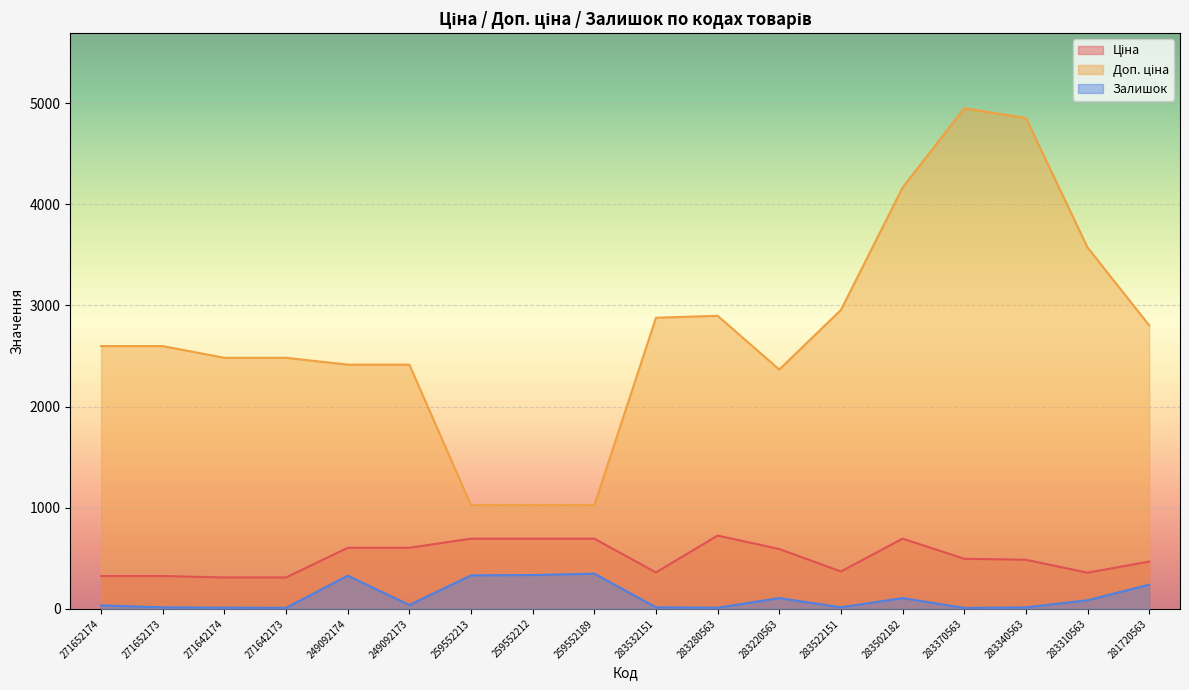

Which category has the highest value in the Залишок series?

259552189